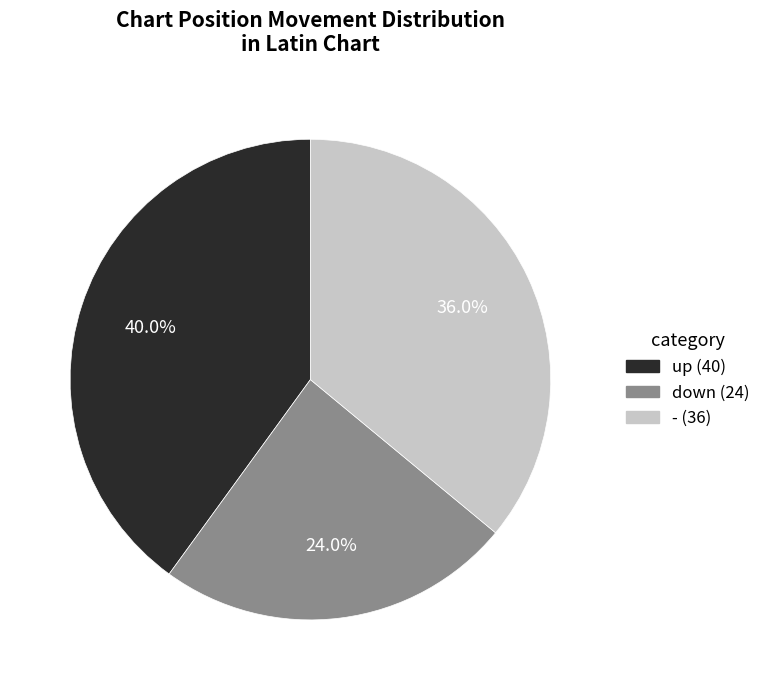

What is the ratio of the value at - to the value at down?

1.5